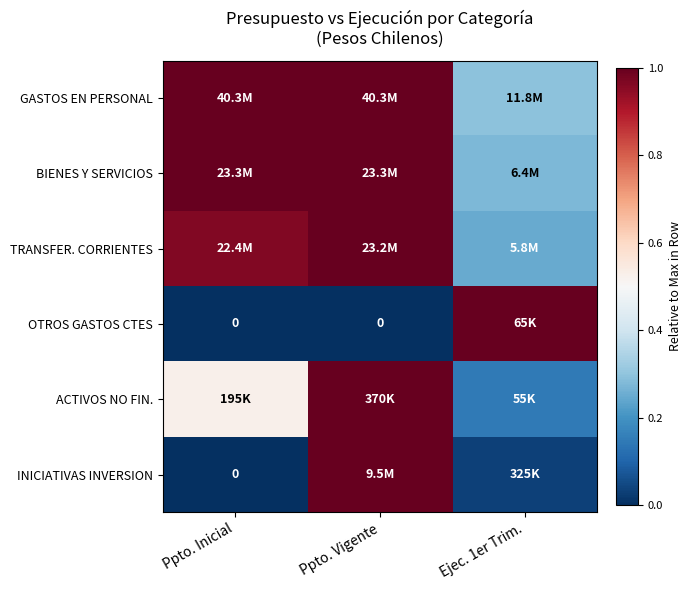

True or false: INICIATIVAS INVERSION has a value of 0.0 at Ppto. Inicial.

True